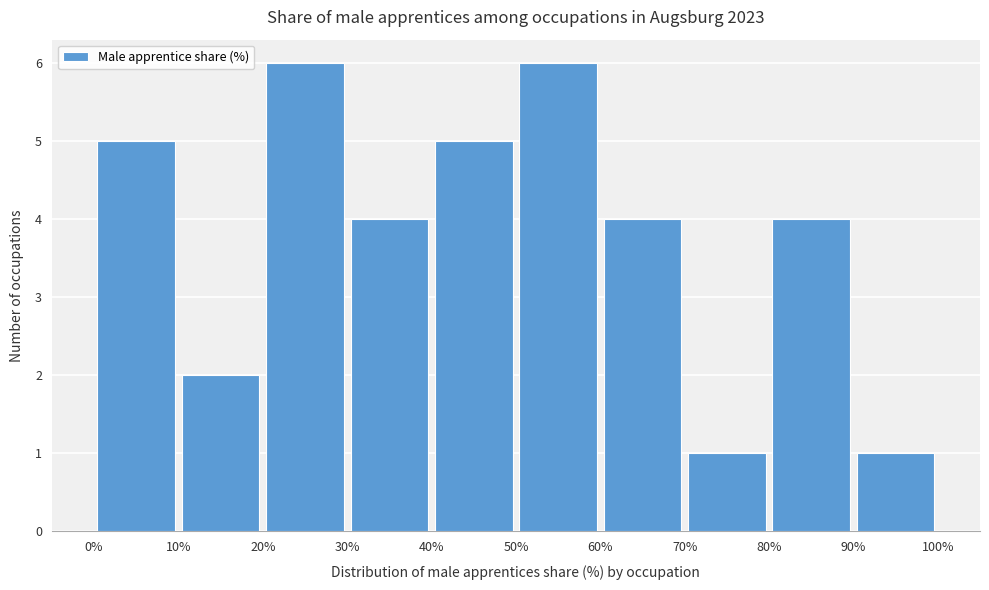

What is the height of the bar covering 60% to 70% on the x-axis? The values are not printed on the chart, so give them approximately, as read against the axis.

4